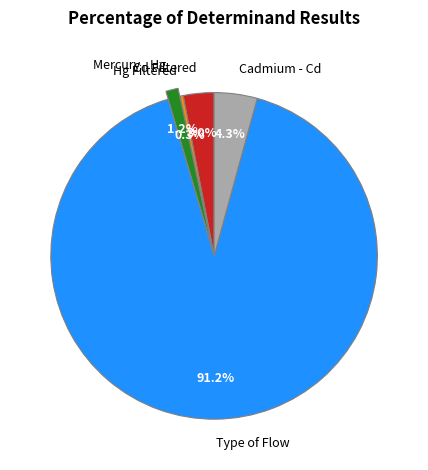

How many slices are in this pie chart?

5